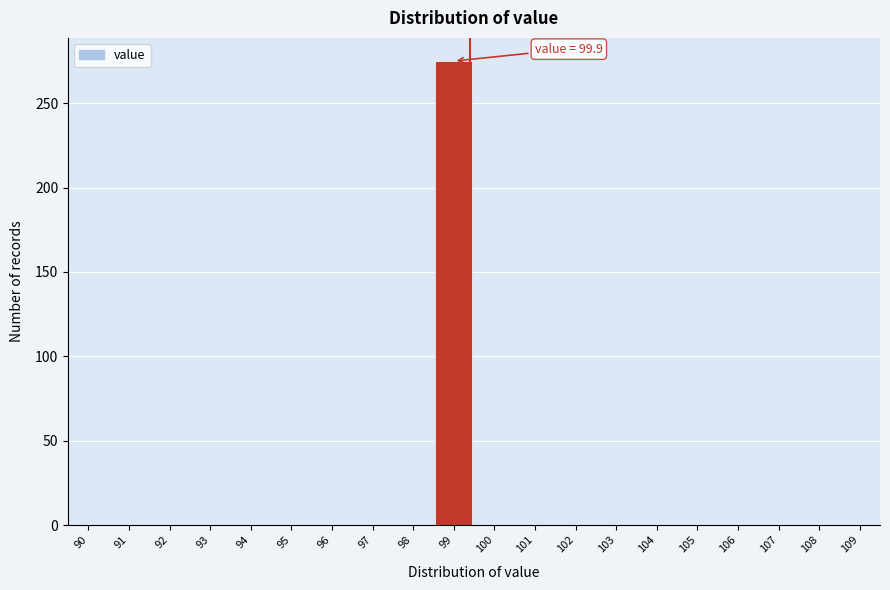

Reading left to right, extract all data points from this chart.

90=0	91=0	92=0	93=0	94=0	95=0	96=0	97=0	98=0	99=275	100=0	101=0	102=0	103=0	104=0	105=0	106=0	107=0	108=0	109=0